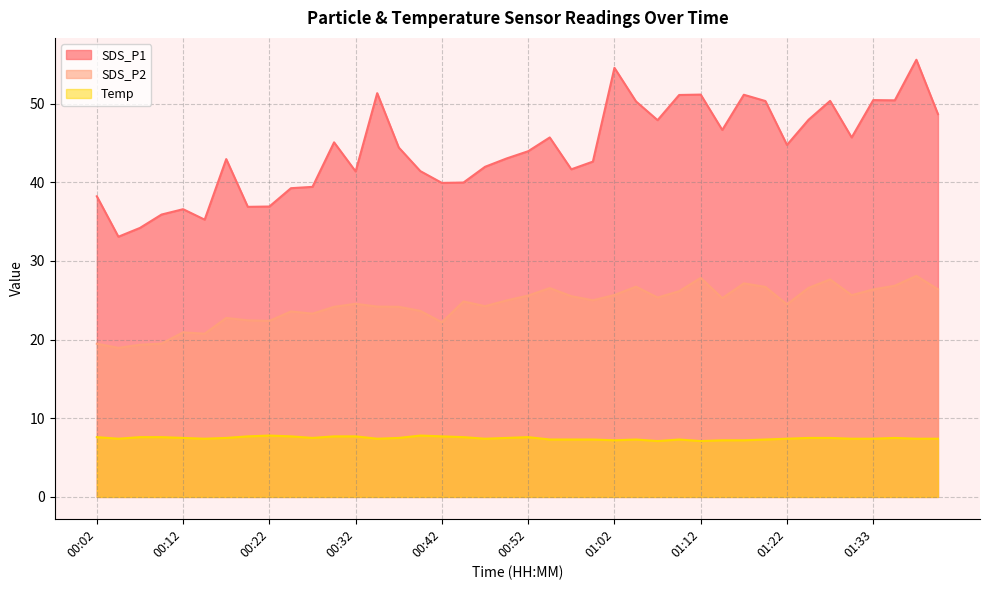

True or false: SDS_P1 has a value of 42.0 at 00:47.

True